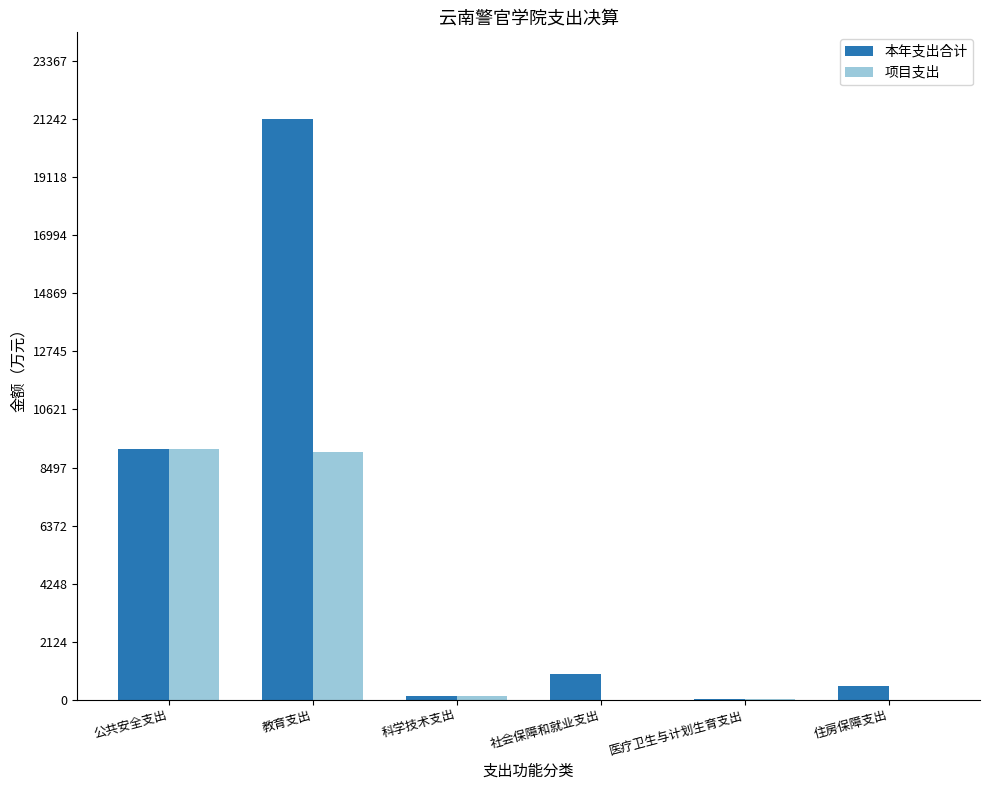

Where does the 本年支出合计 series first go above 928?

公共安全支出